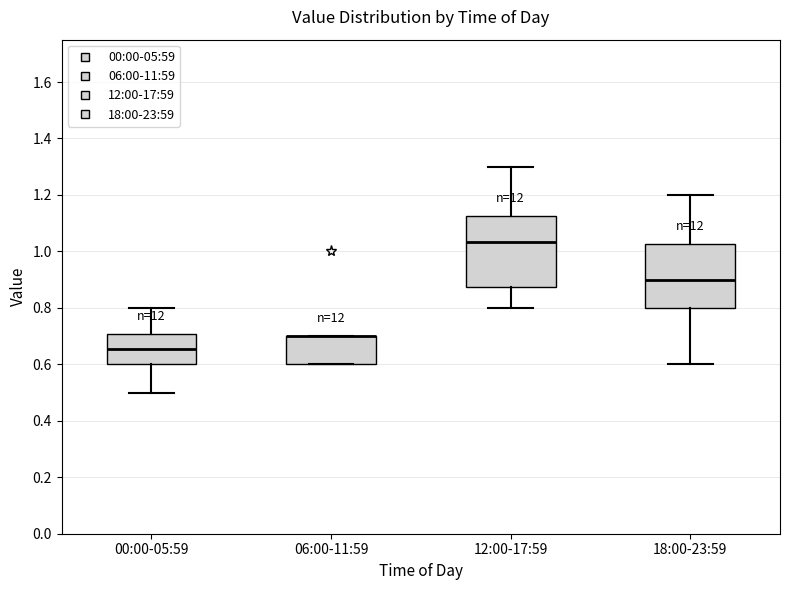

Which box is the tallest, from its lower edge to its upper edge?

12:00-17:59